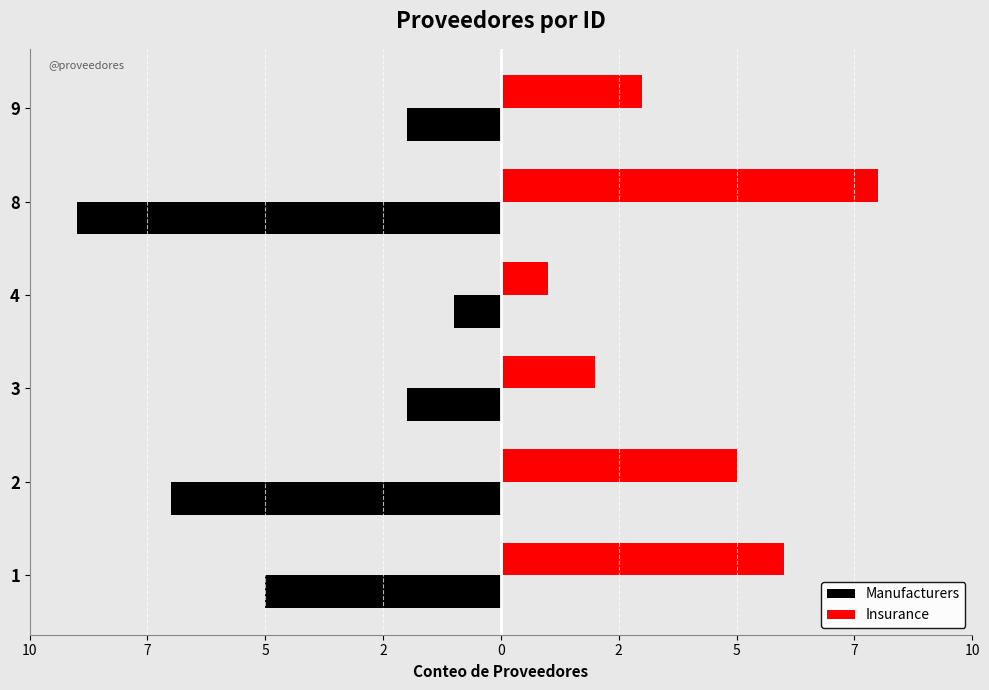

What are all the series names shown in the legend?

Manufacturers, Insurance